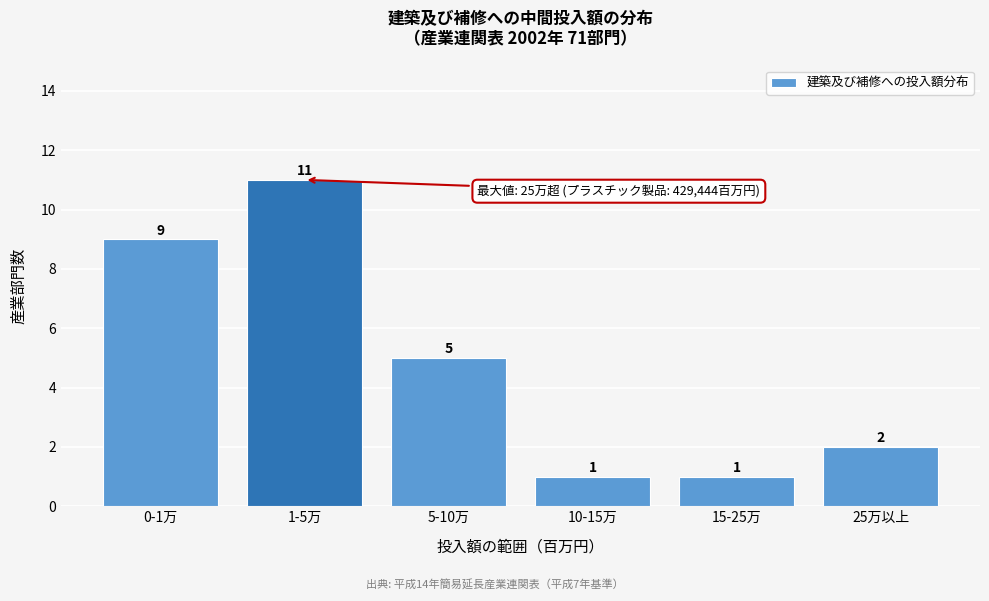

Reading left to right, what are all the values shown in this chart?

9	11	5	1	1	2